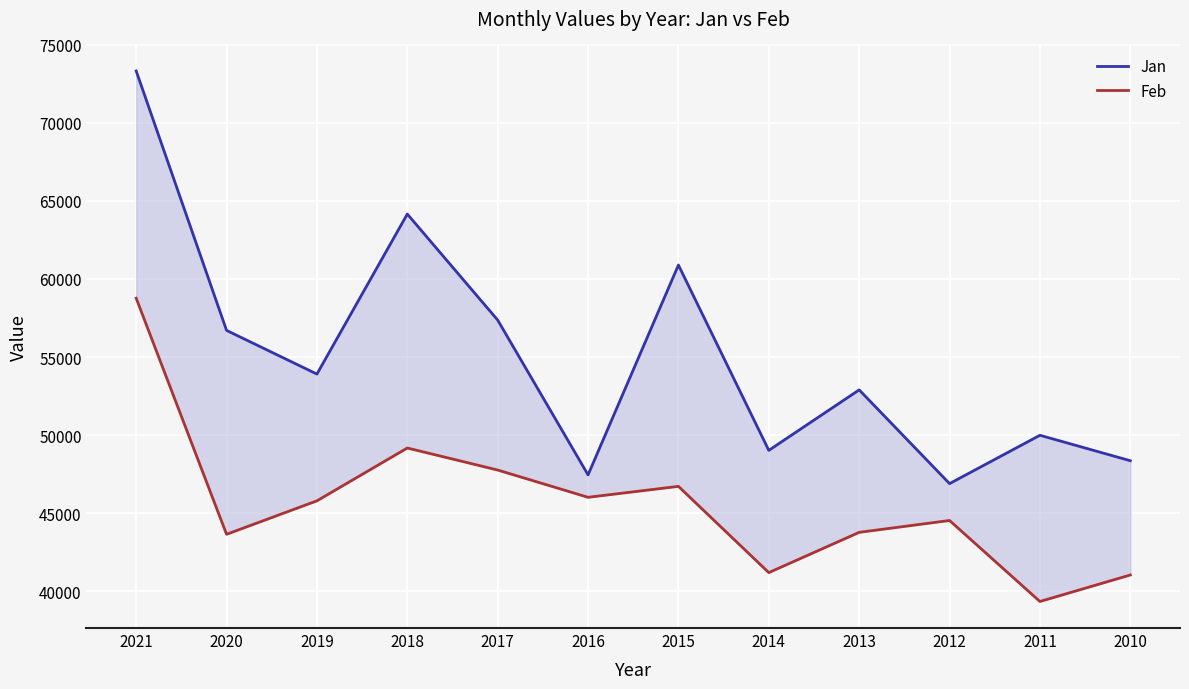

How many data points in Feb are above 45795?

5